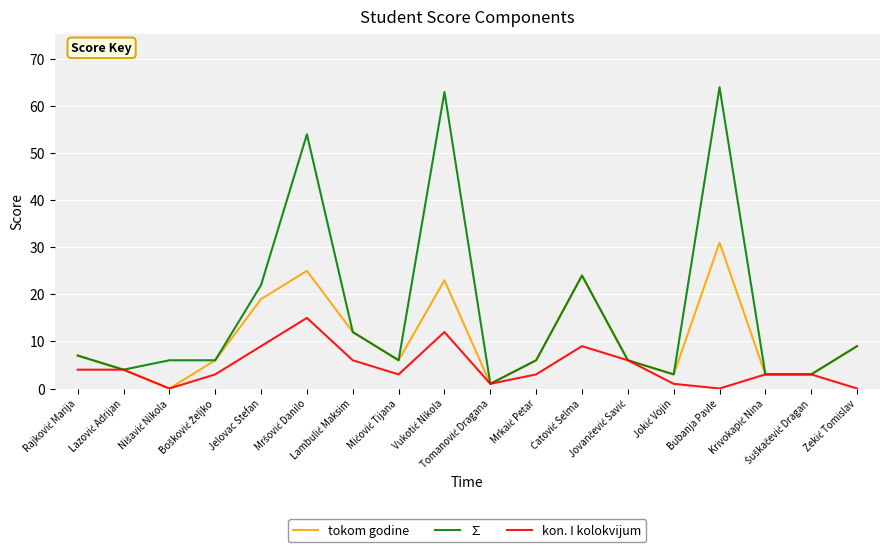

What is the highest value of the tokom godine series?

31